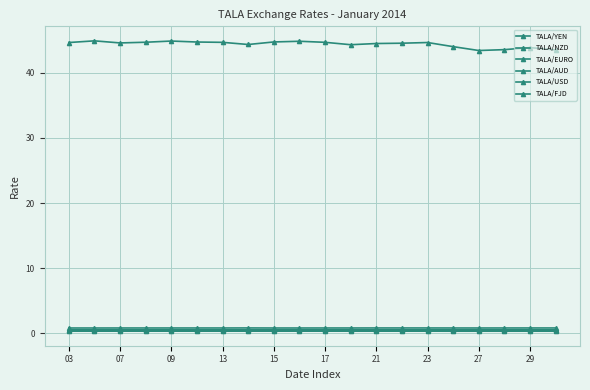

At which label does TALA/FJD reach its peak?

23